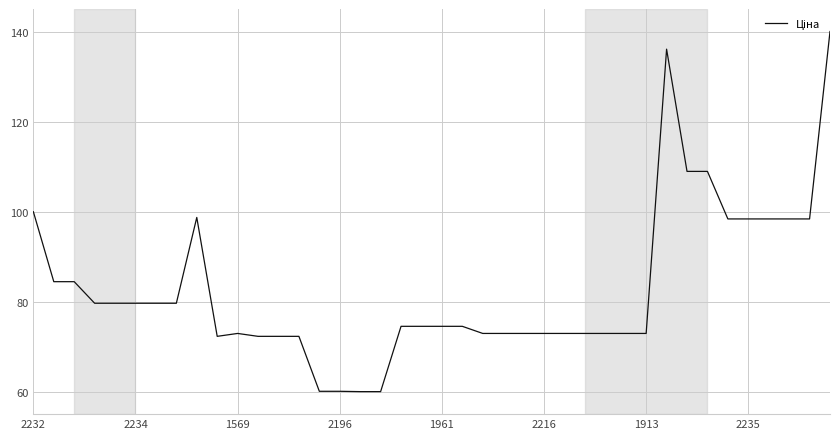

What is the smallest value displayed?

60.0